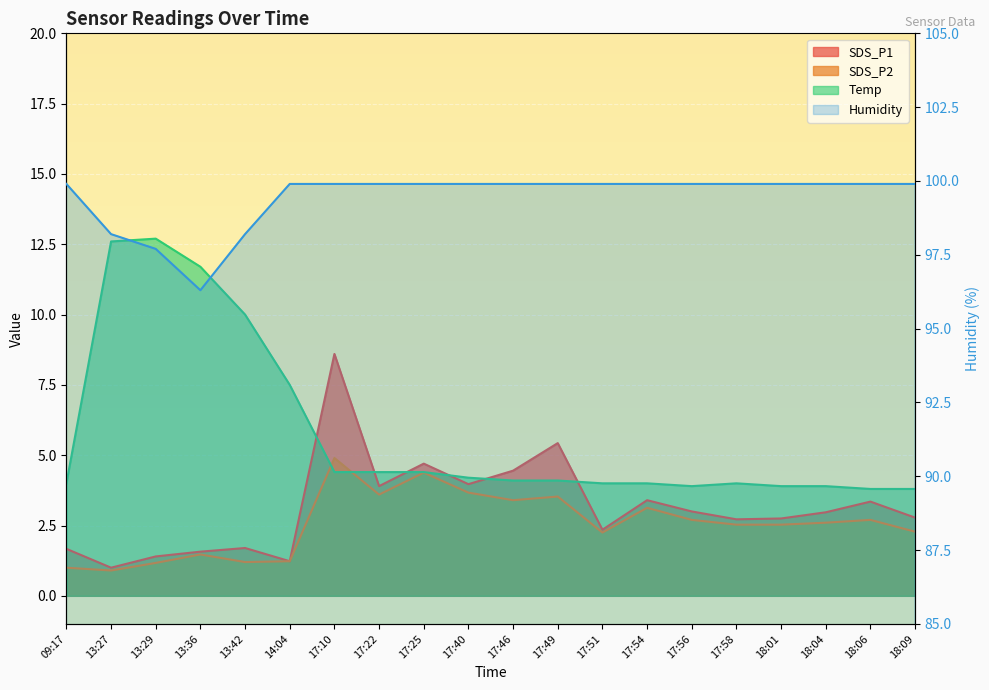

True or false: Humidity and SDS_P1 cross at least once.

False